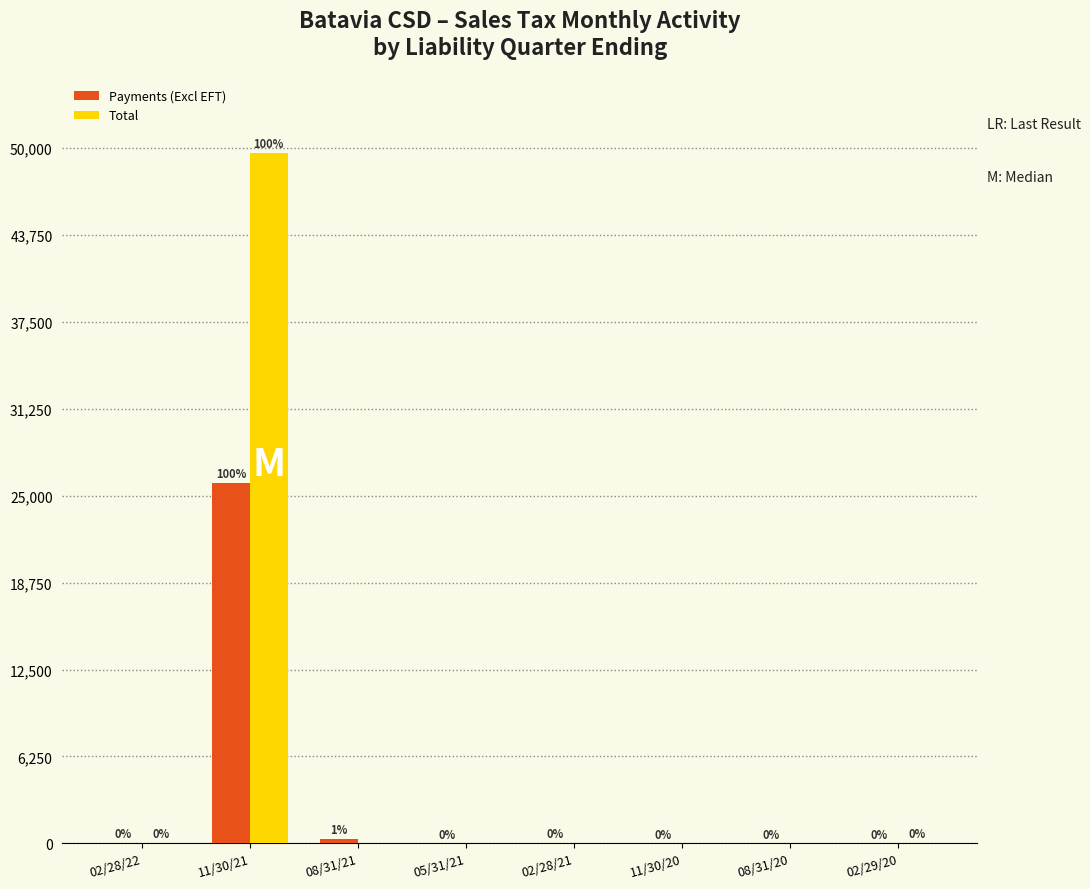

At which label does Payments (Excl EFT) first exceed 4?

02/28/22